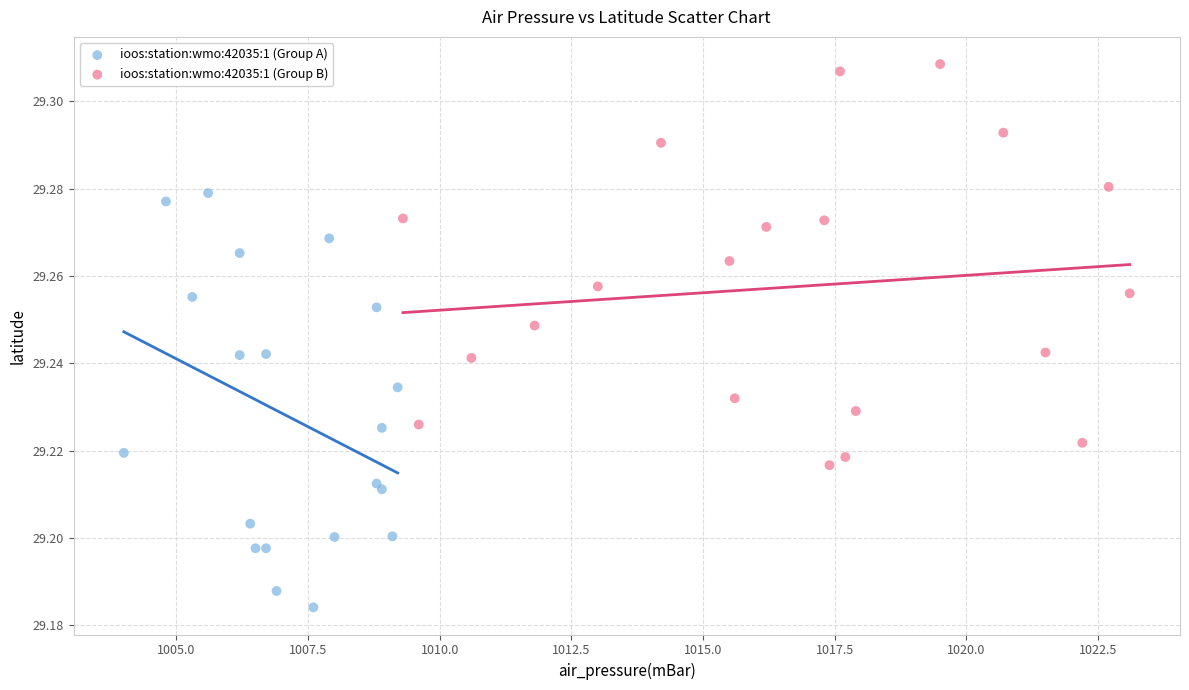

Which series contains the highest Y value?

ioos:station:wmo:42035:1 (Group B)